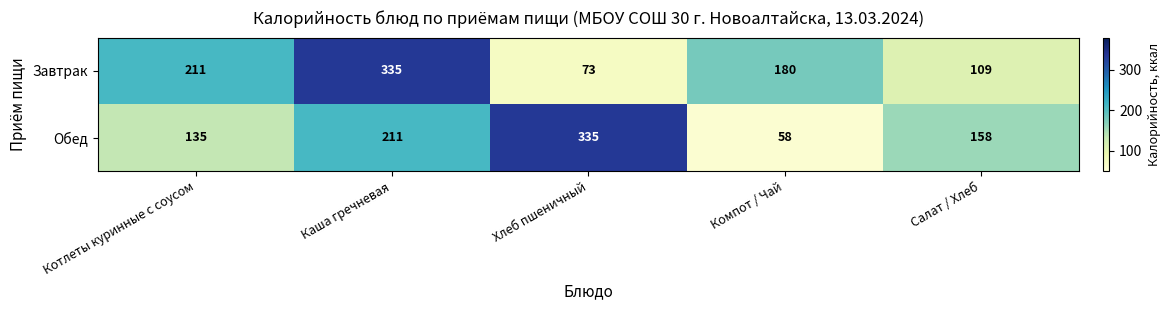

Is it true that Завтрак equals 73 at Хлеб пшеничный?

True